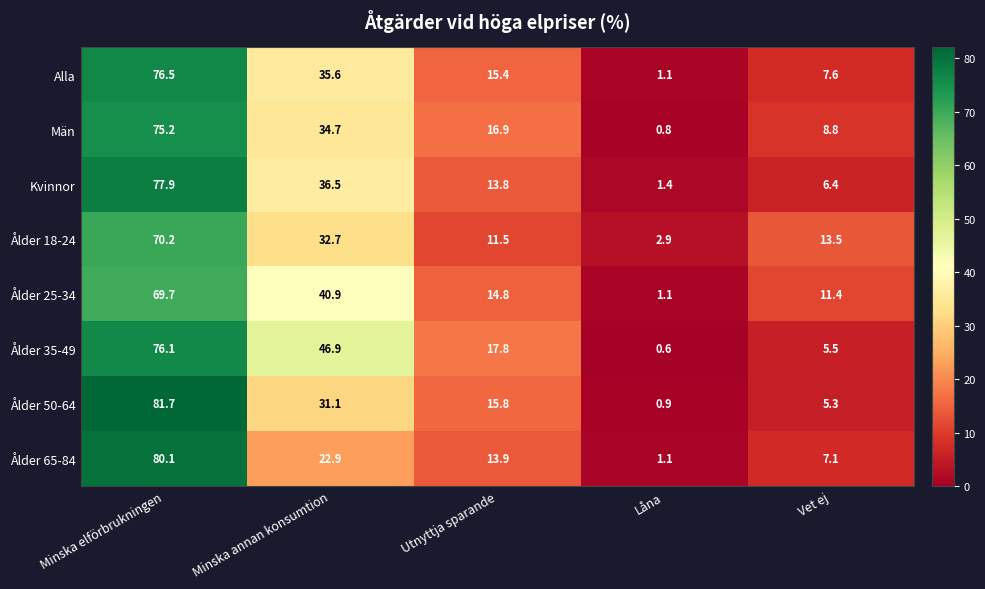

What is the total value across all series at Minska elförbrukningen?

607.4